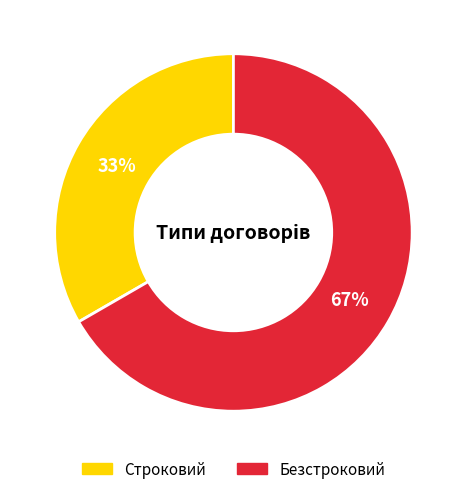

To the nearest percent, what percentage of the pie is Строковий?

33%